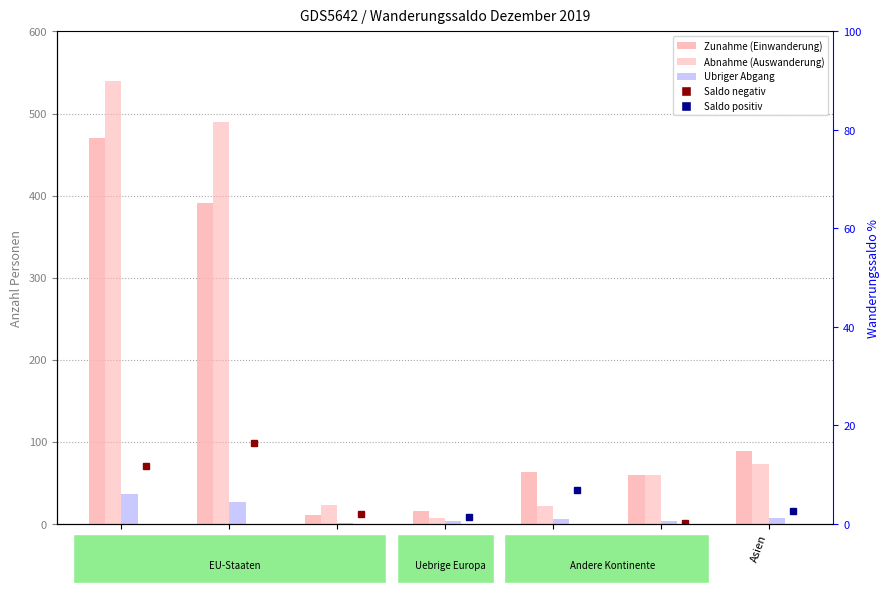

At how many categories does at least one series exceed 523?

1